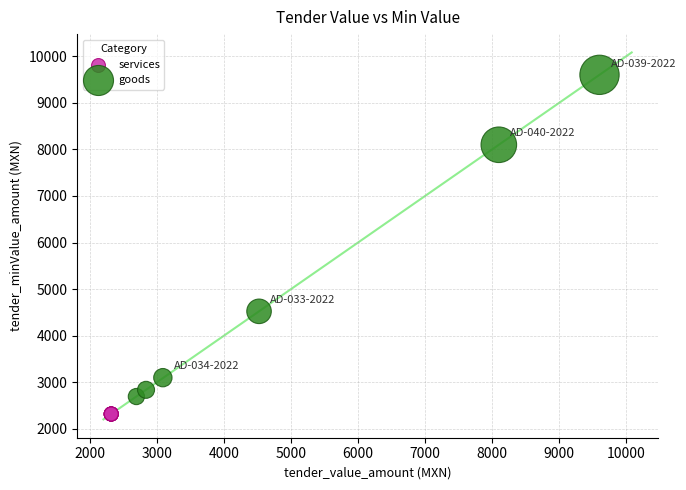

Which series contains the lowest Y value?

services